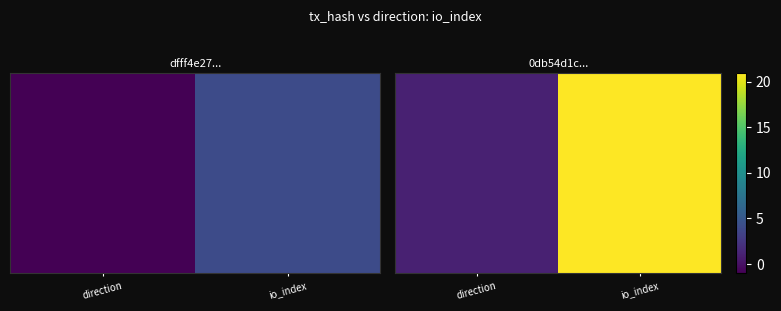

What is the minimum value shown in the chart?

1